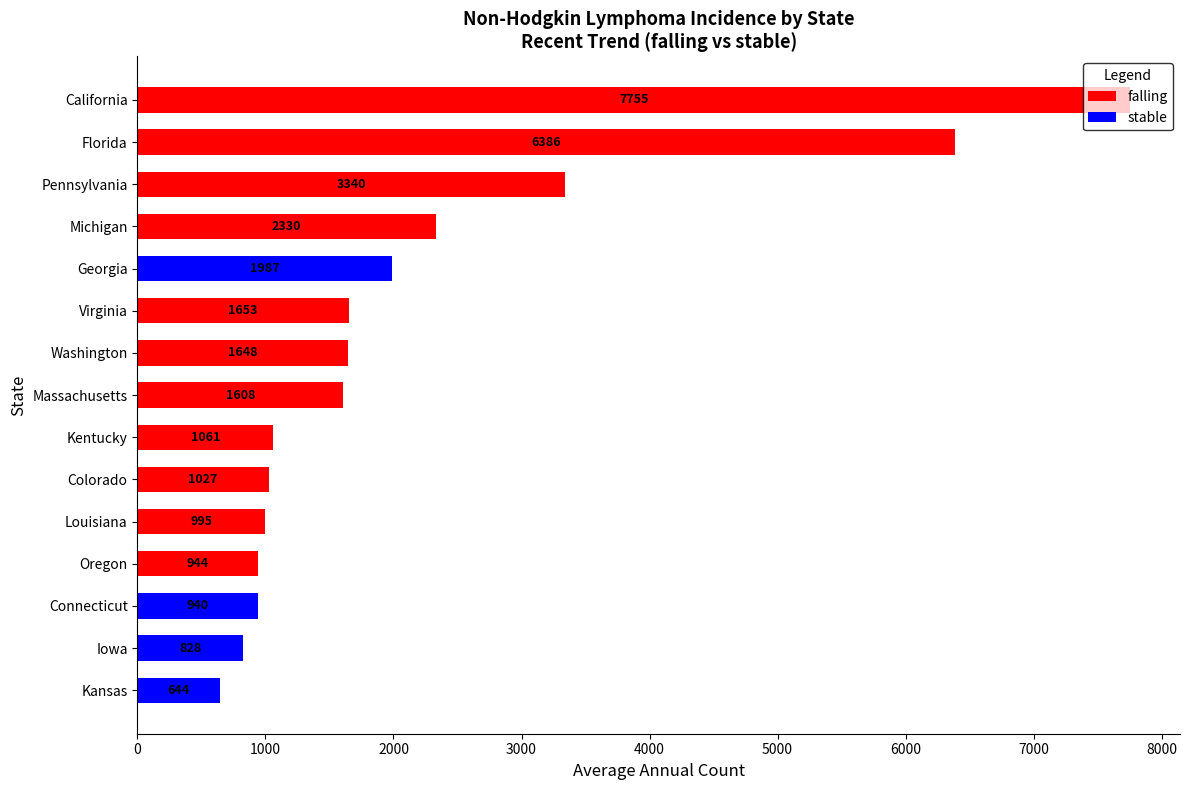

Is the value of stable at Louisiana greater than the value of falling at Pennsylvania?

No